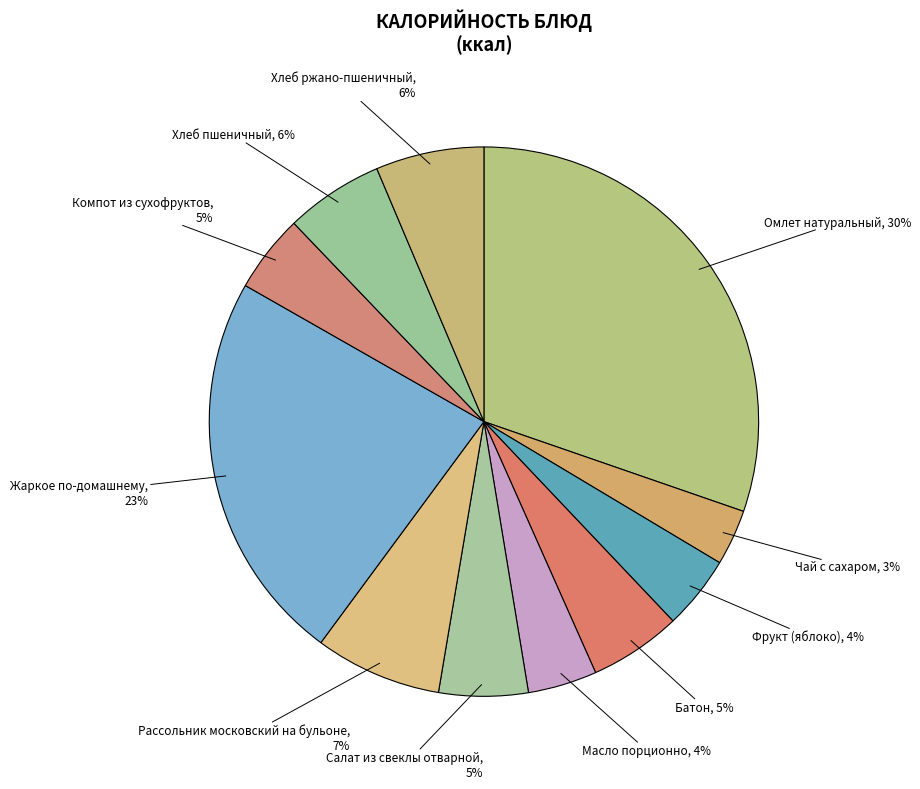

To the nearest percent, what portion does Жаркое по-домашнему represent?

23%